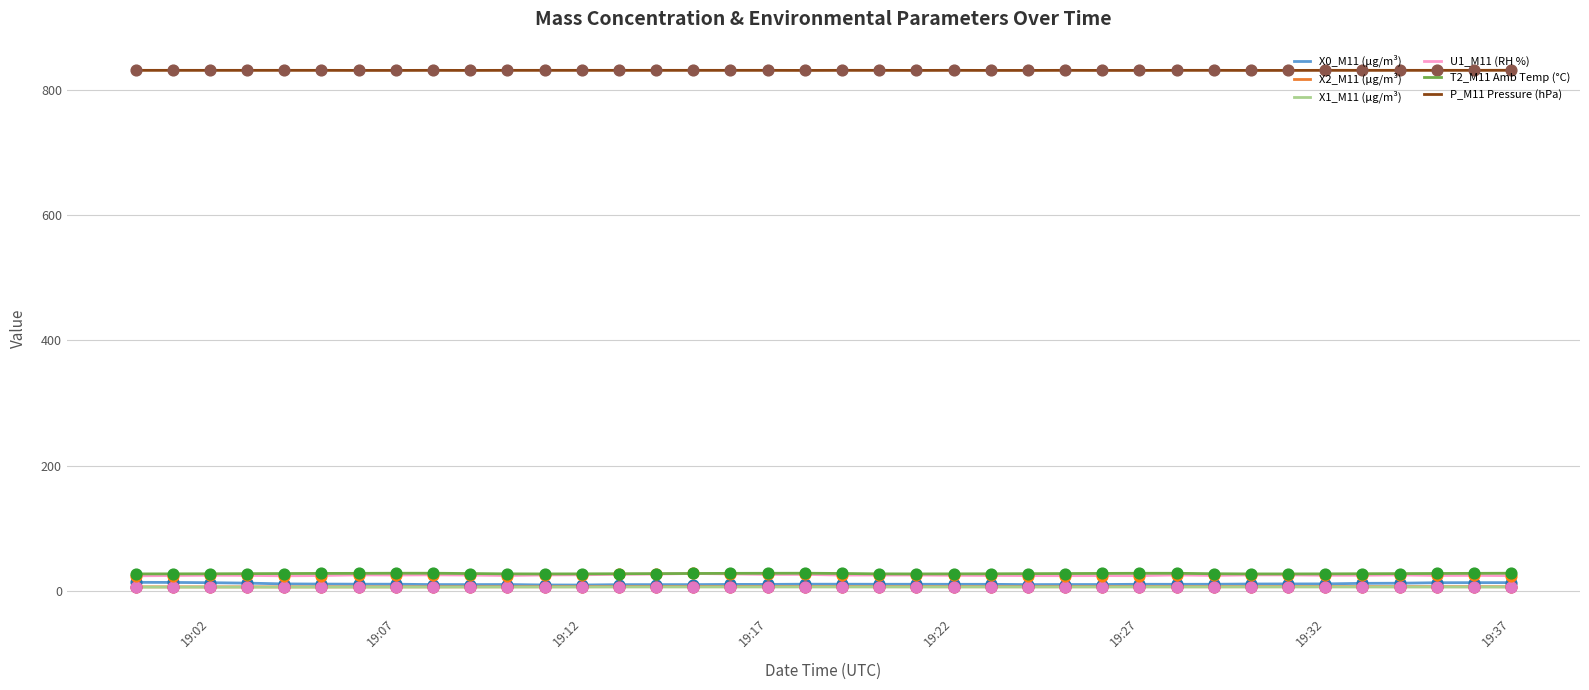

At how many categories does at least one series exceed 488?

38